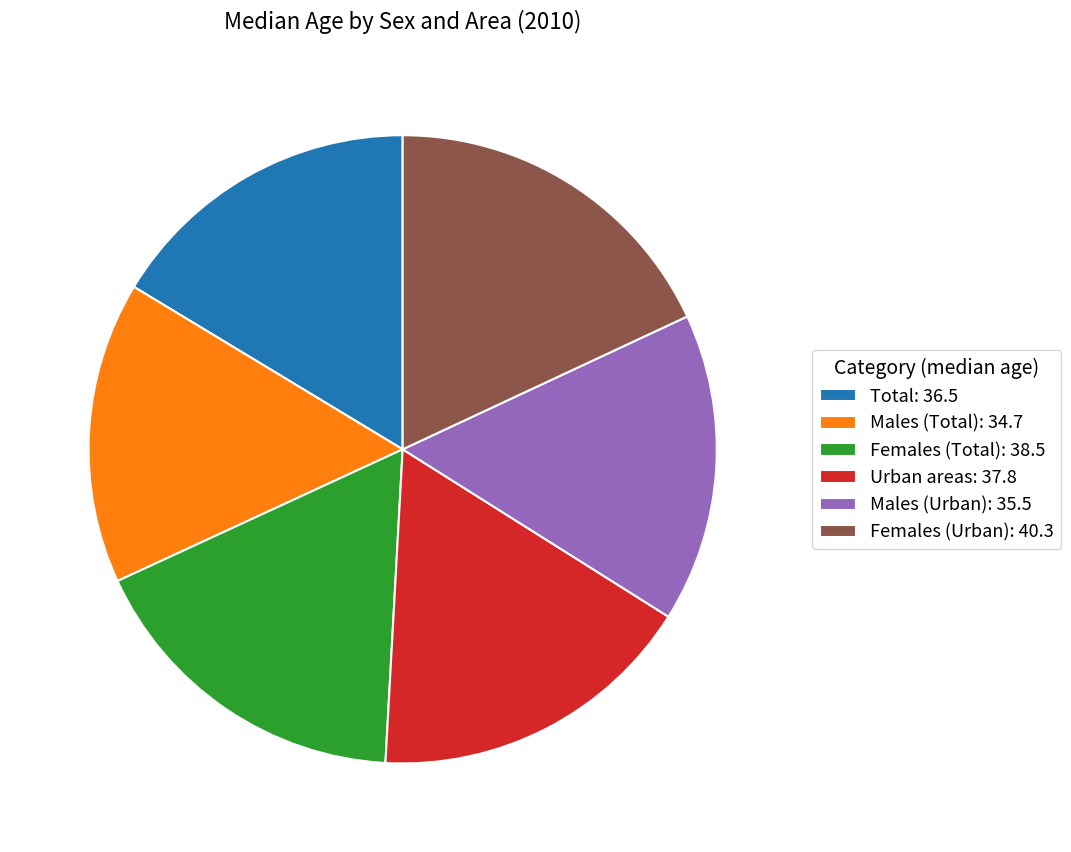

Is there a majority slice in this chart?

No